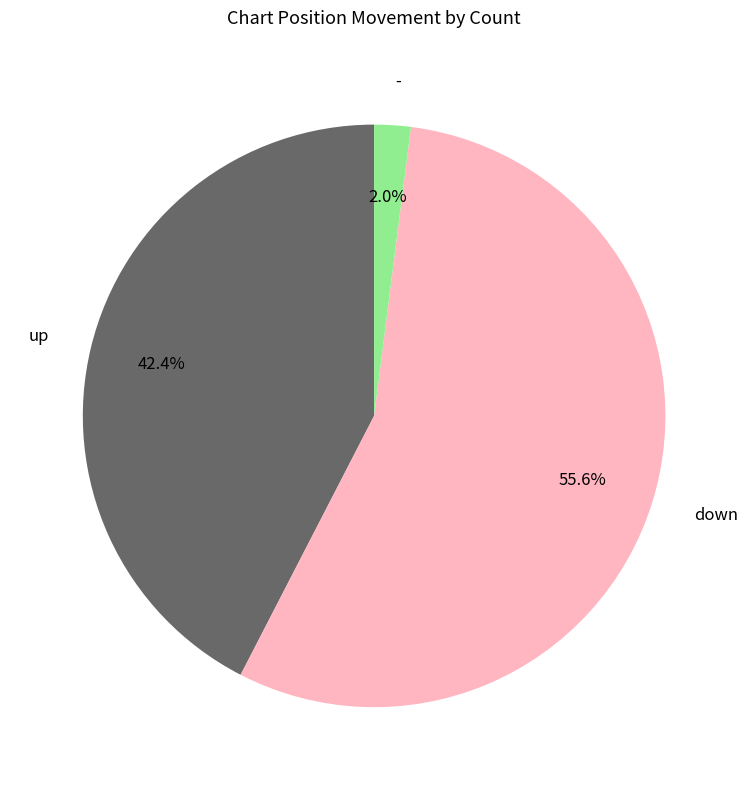

What percentage is the - slice, to the nearest percent?

2%